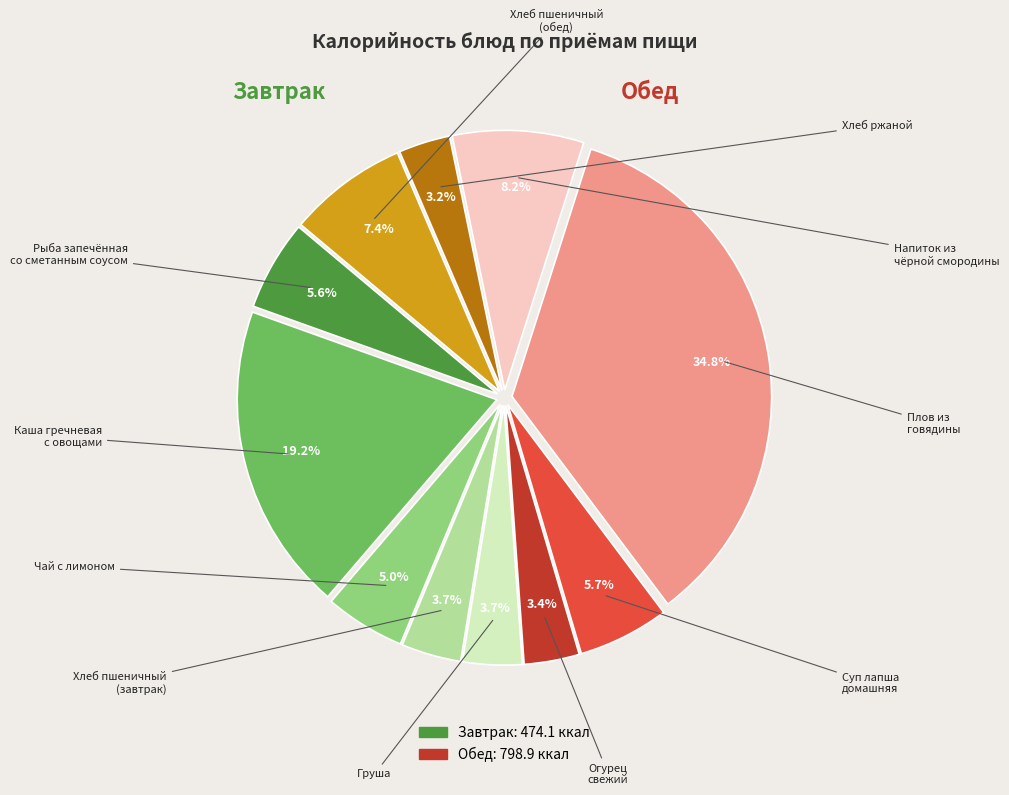

Is there any slice that represents more than half of the pie?

No